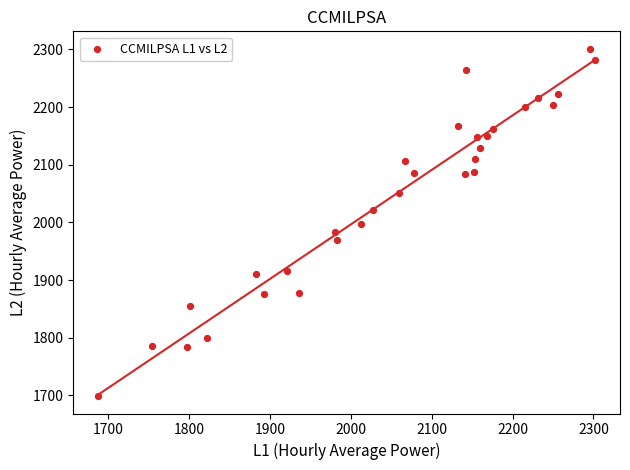

What is the range of Y values (max minus min)?

602.5